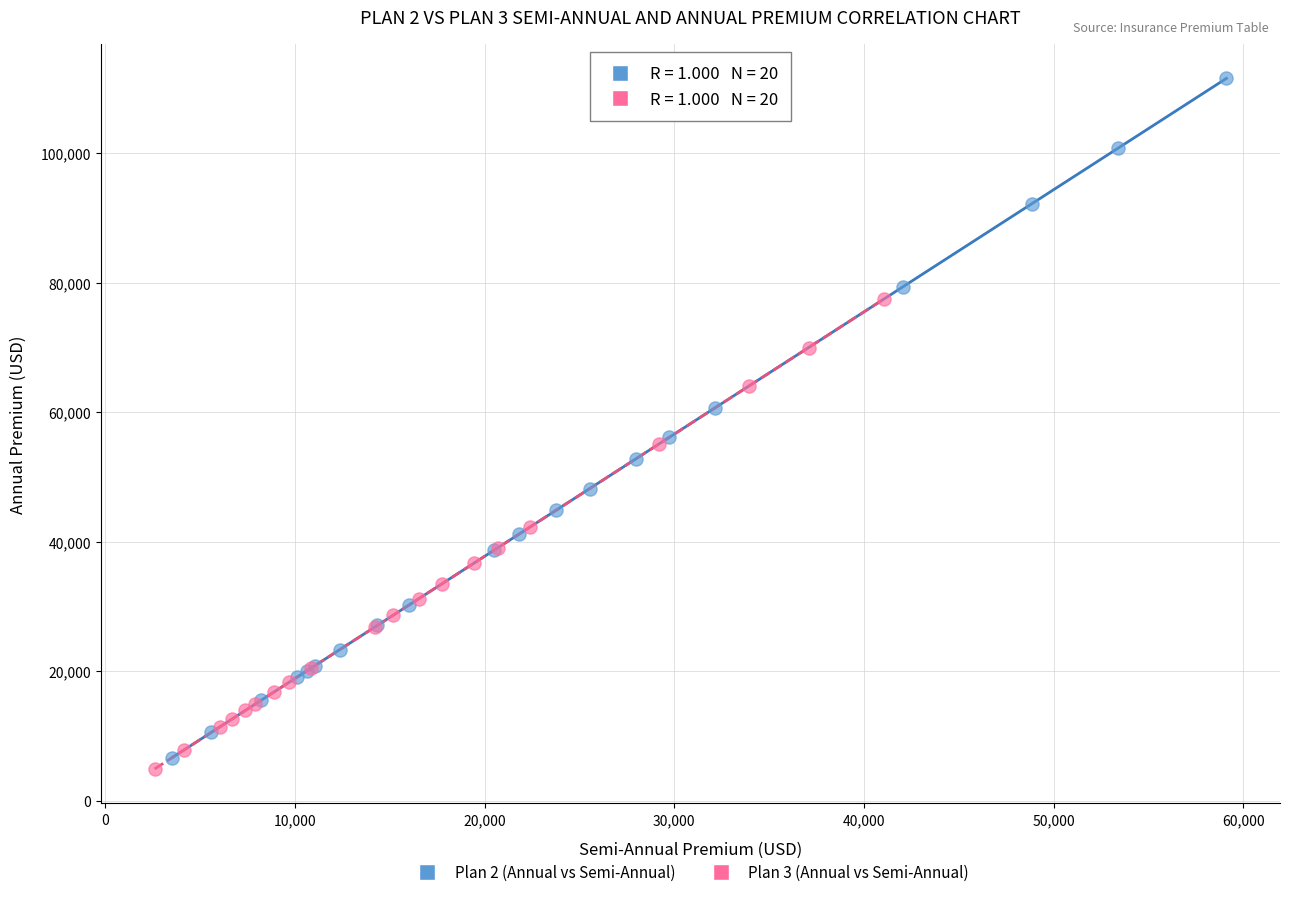

Which series contains the highest Y value?

Plan 2 (Annual vs Semi-Annual)